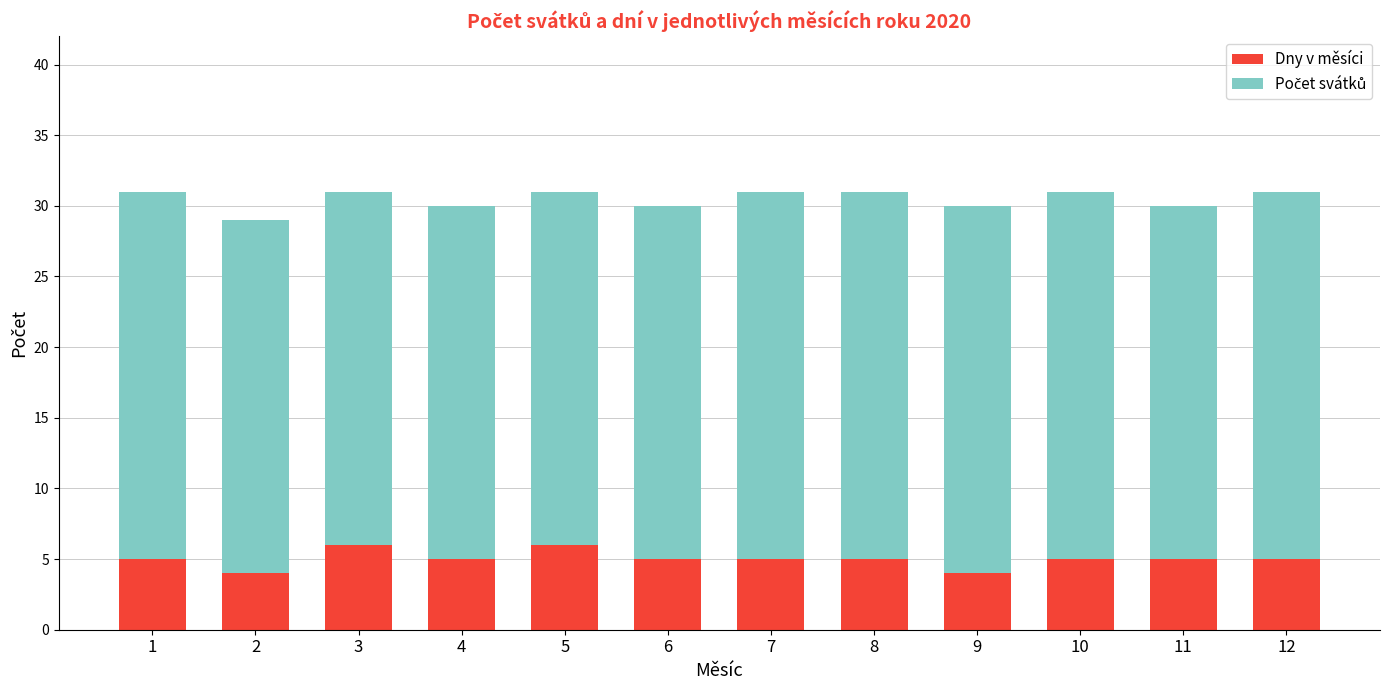

What is the highest value of the Dny v měsíci series?

6